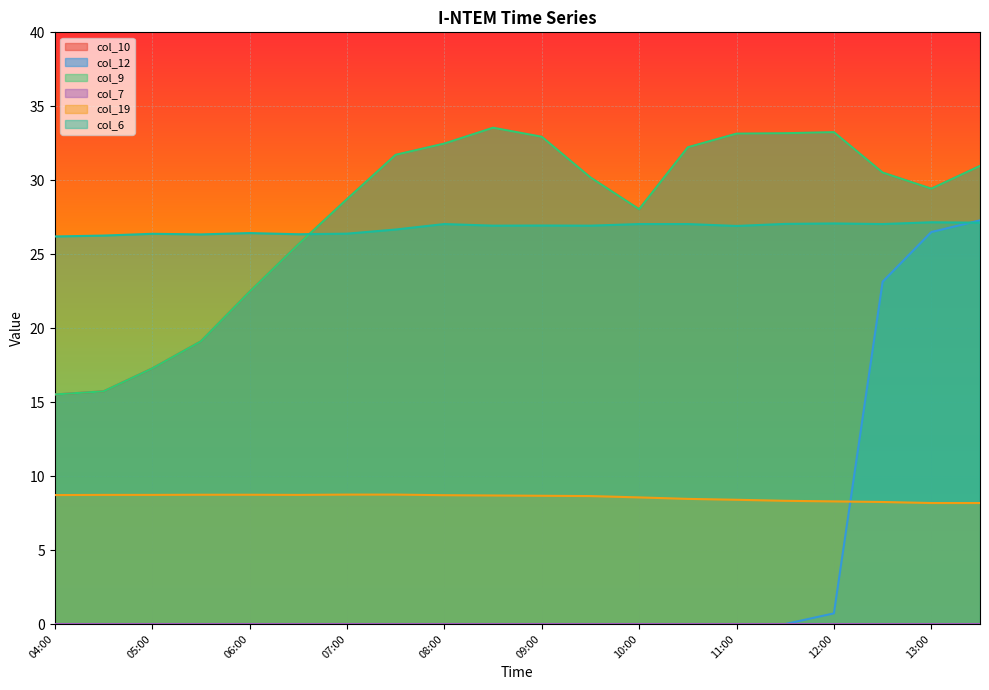

How many times do col_6 and col_9 cross each other?

1